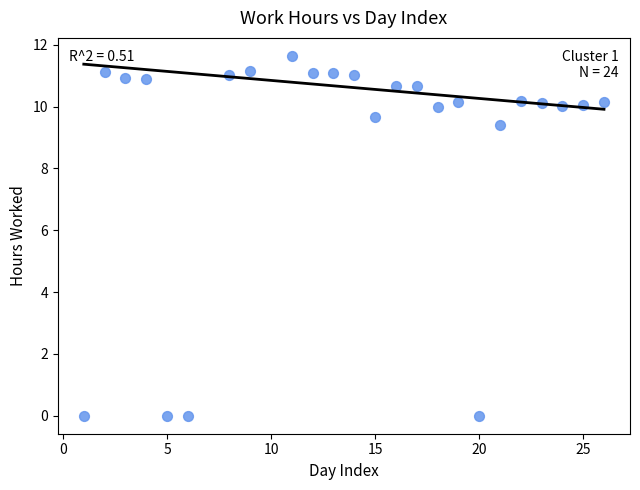

What is the range of X values (max minus min)?

25.0